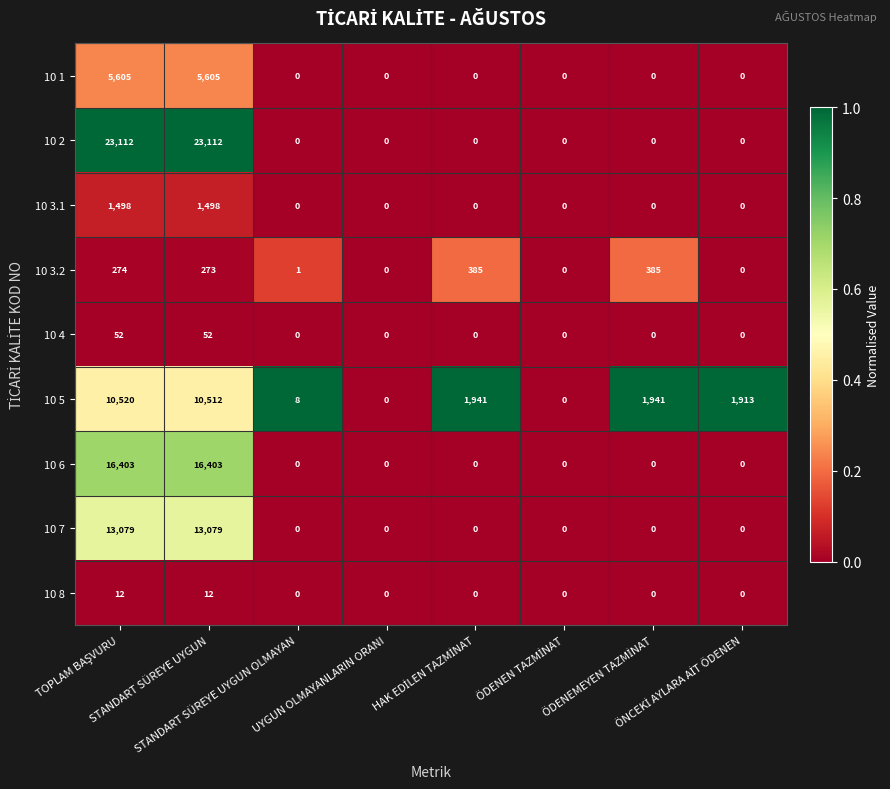

How many 10 8 values are between 0 and 12?

8